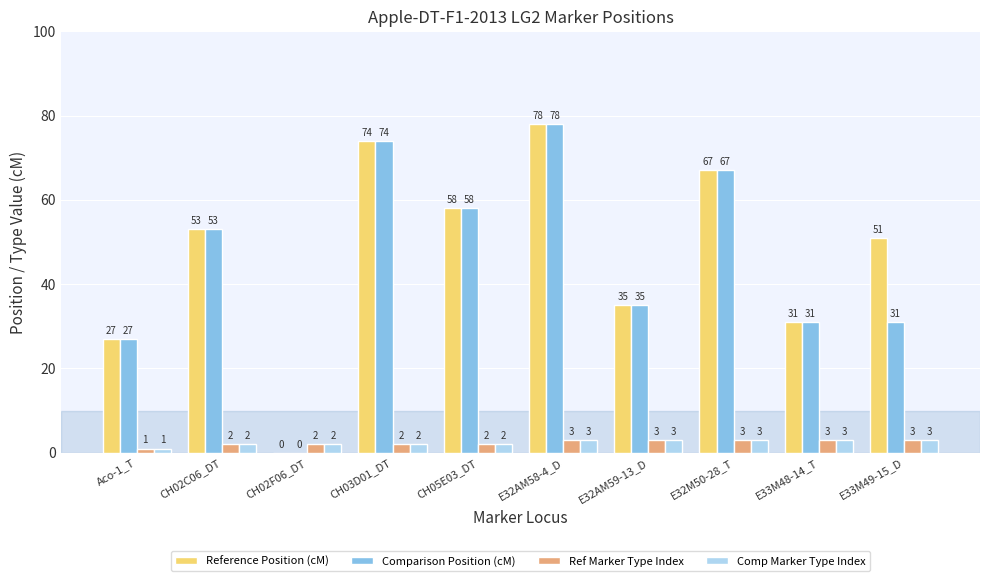

How many Comp Marker Type Index values are between 2 and 3?

9